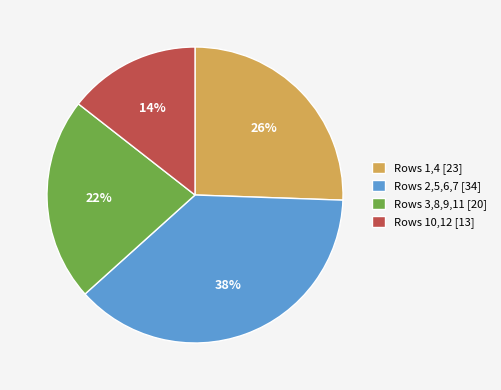

Does Rows 2,5,6,7 [34] represent more than half of the total?

No